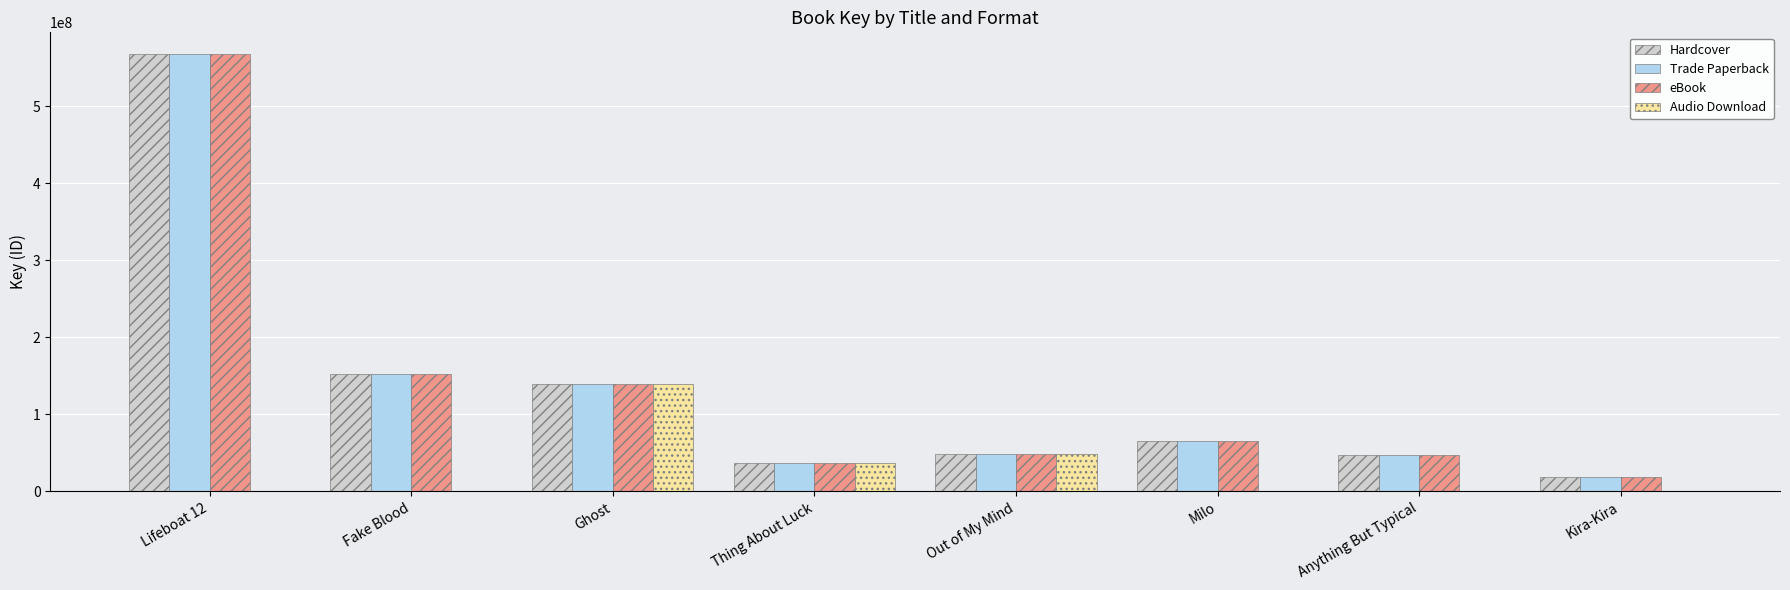

What is the highest value of the eBook series?

567301969